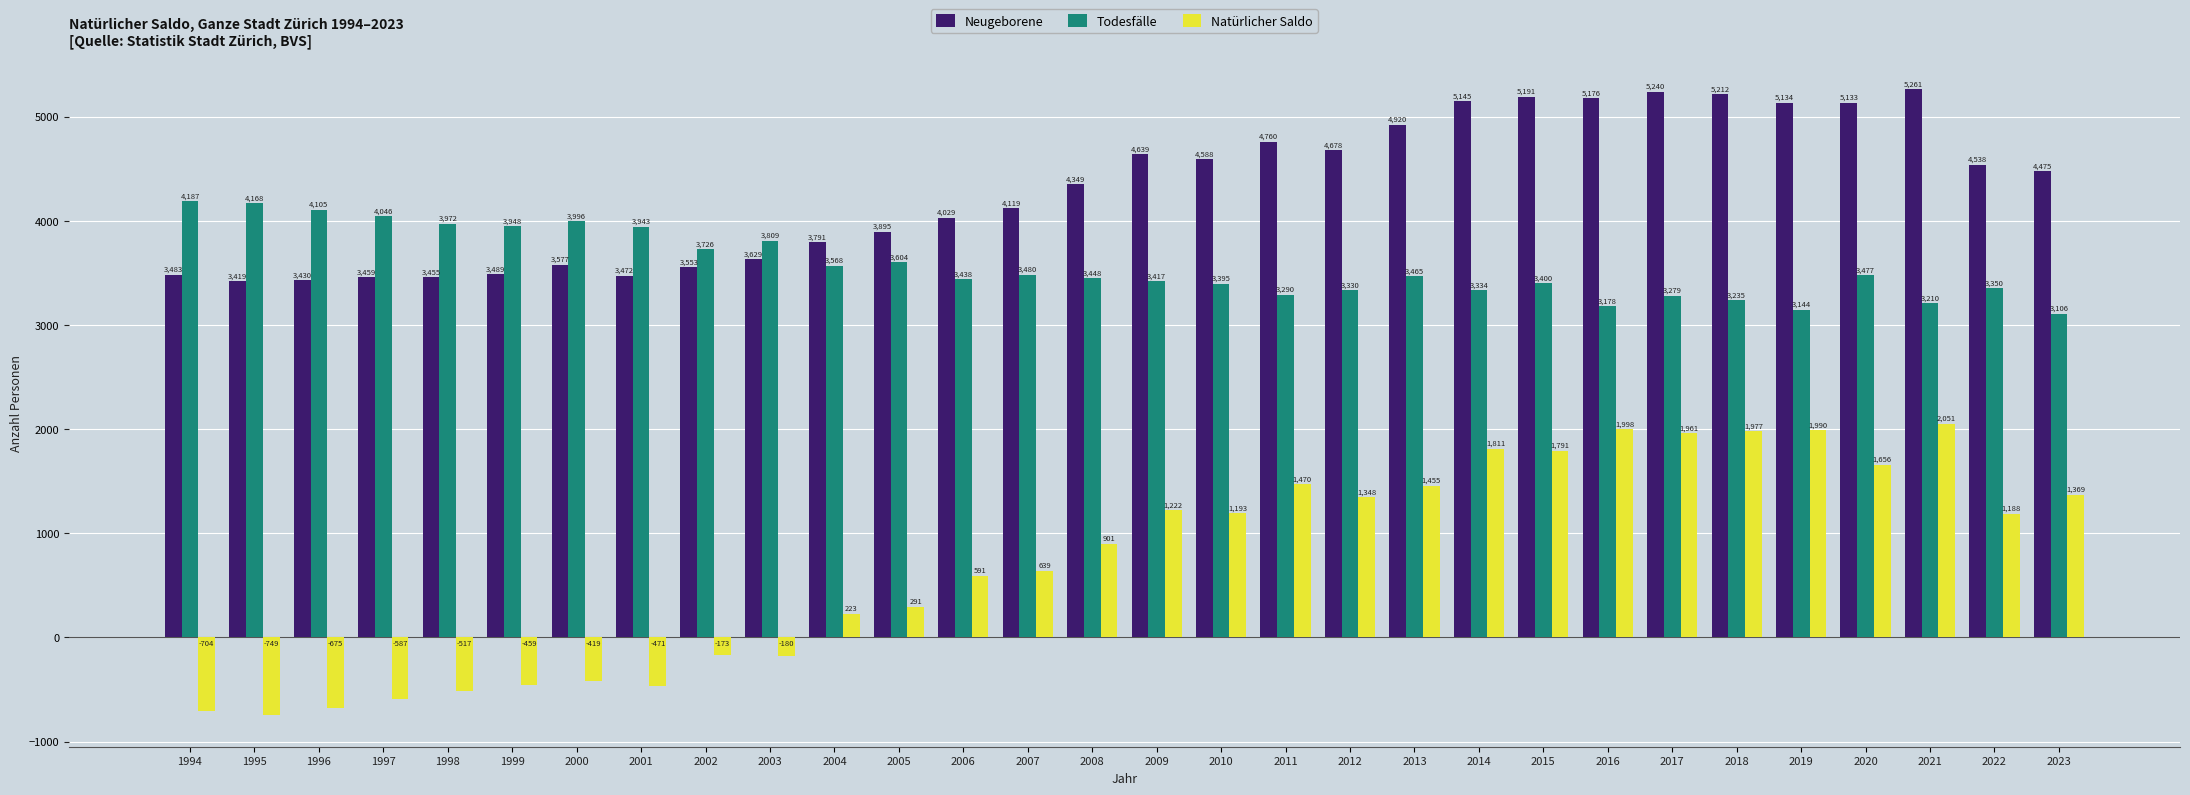

Which series has the widest spread of values?

Natürlicher Saldo